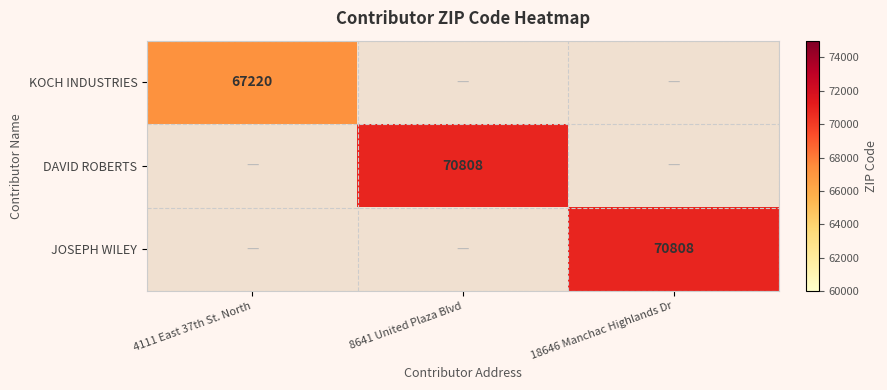

Is it true that KOCH INDUSTRIES equals 67220 at 4111 East 37th St. North?

True